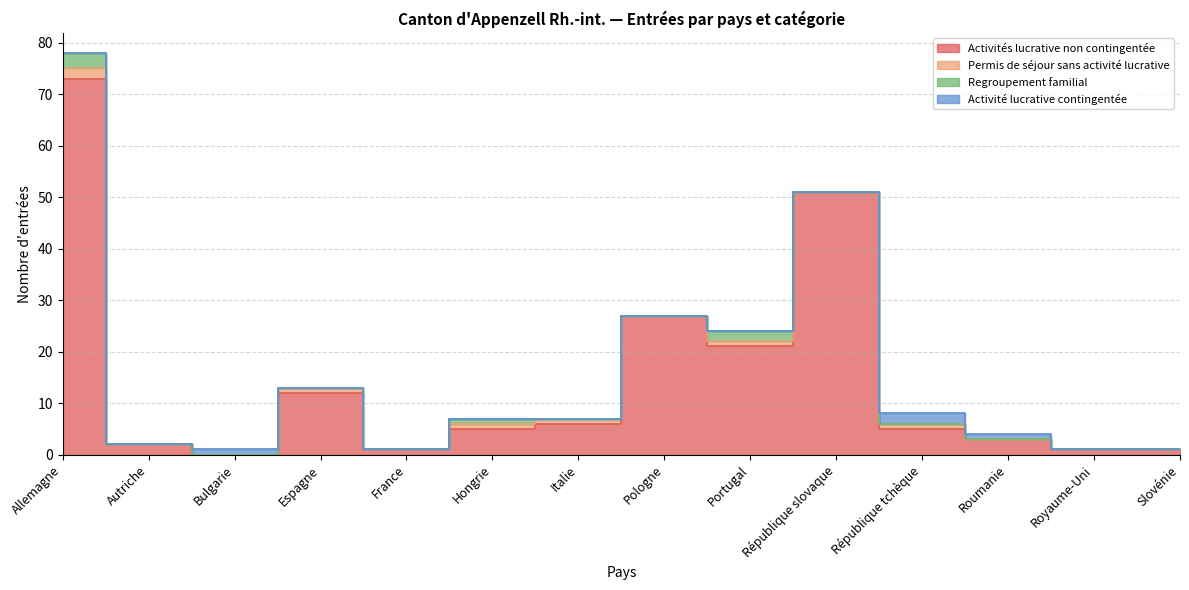

What is the approximate value of Activité lucrative contingentée at Bulgarie?

1